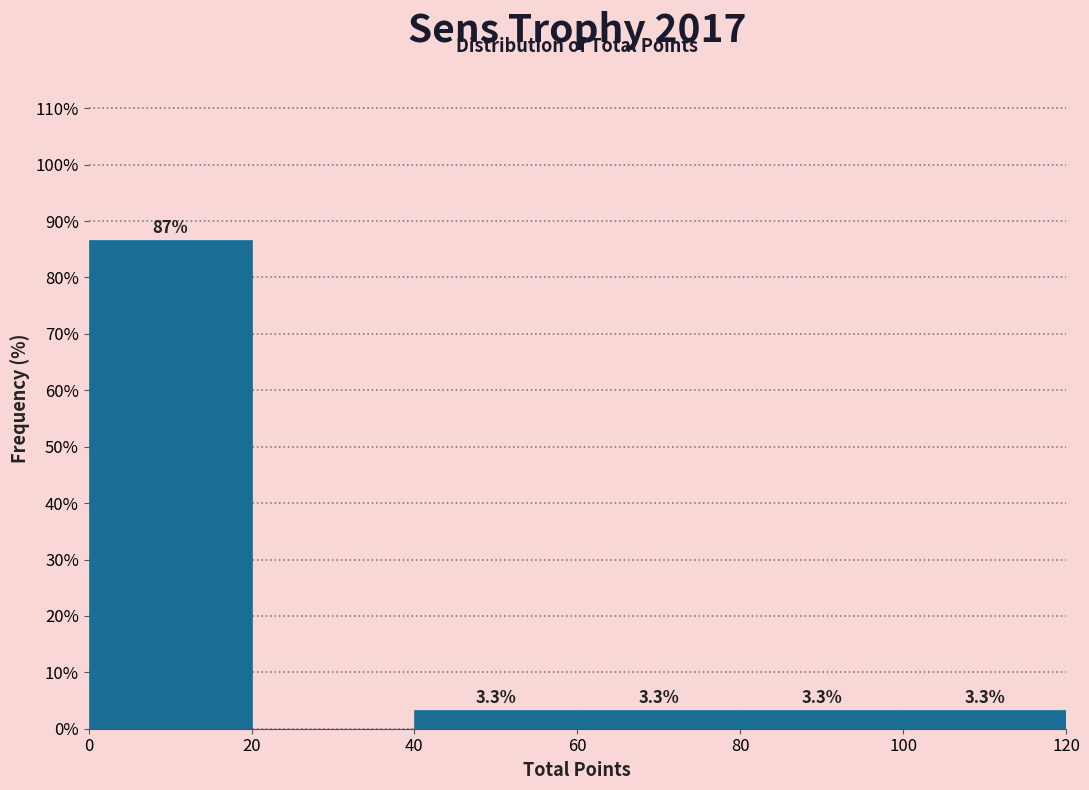

Which range on the x-axis has the tallest bar?

0 to 20